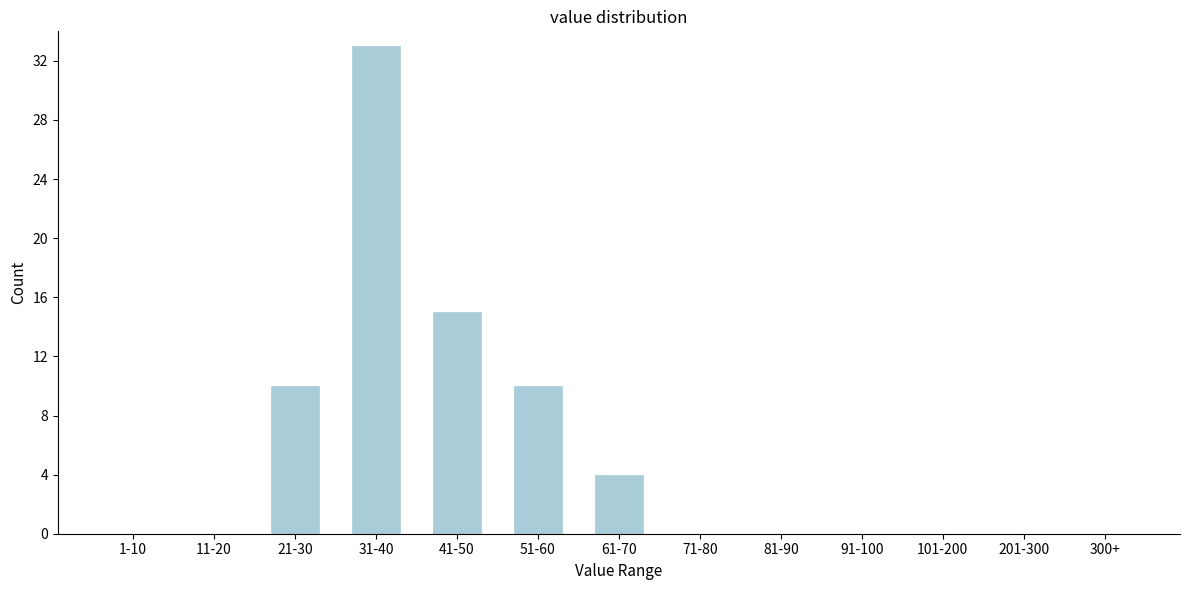

Reading left to right, list all the values displayed in this chart.

1-10=0	11-20=0	21-30=10	31-40=33	41-50=15	51-60=10	61-70=4	71-80=0	81-90=0	91-100=0	101-200=0	201-300=0	300+=0